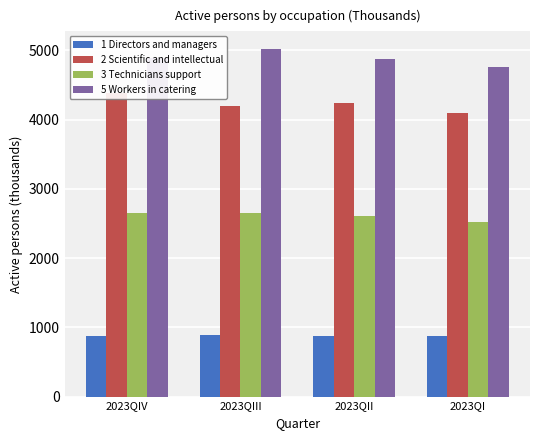

True or false: 5 Workers in catering has a value of 2804.8 at 2023QII.

False